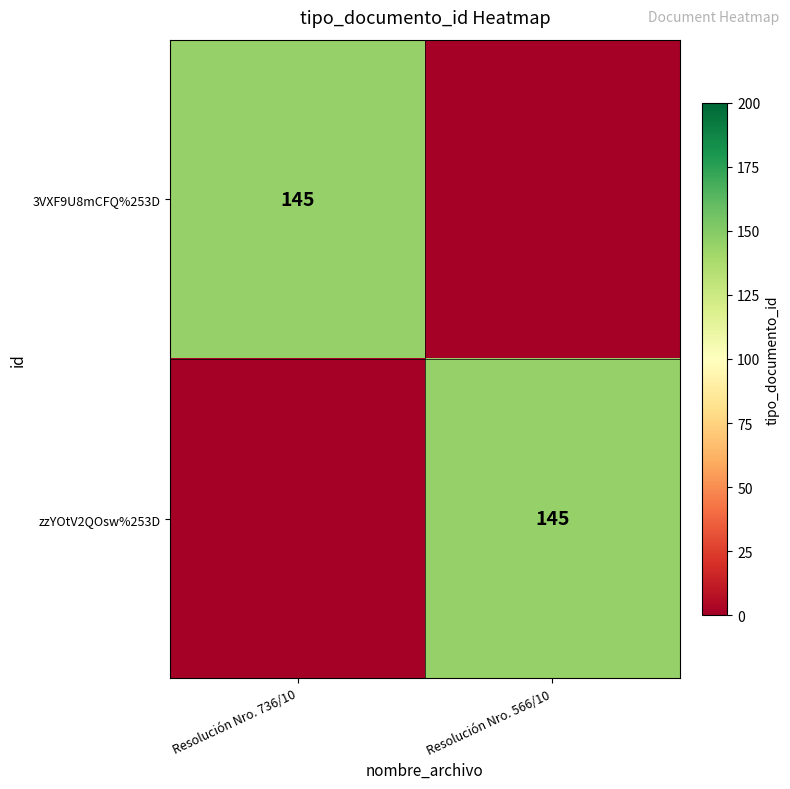

True or false: zzYOtV2QOsw%253D has a value of 67 at Resolución Nro. 566/10.

False